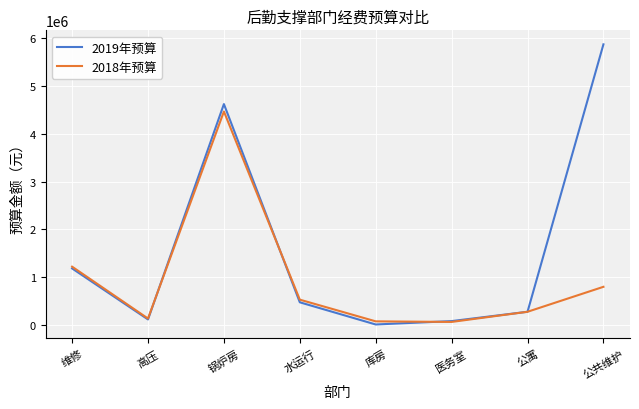

True or false: 2018年预算 has a value of 1889898.3 at 维修.

False